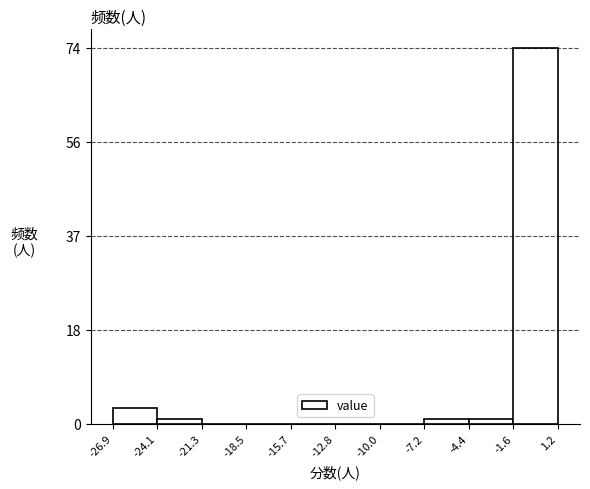

Reading left to right, transcribe this chart: for each bar, give the range it covers on the x-axis and its height. The values are not printed on the chart, so give them approximately, as read against the axis.

-26.9 to -24.1: 4
-24.1 to -21.3: under 2
-21.3 to -18.5: 0
-18.5 to -15.7: 0
-15.7 to -12.8: 0
-12.8 to -10.0: 0
-10.0 to -7.2: 0
-7.2 to -4.4: under 2
-4.4 to -1.6: under 2
-1.6 to 1.2: 74